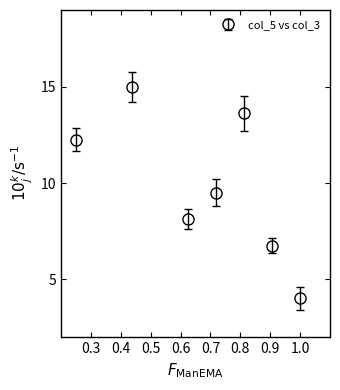

What is the greatest value displayed?

15.0